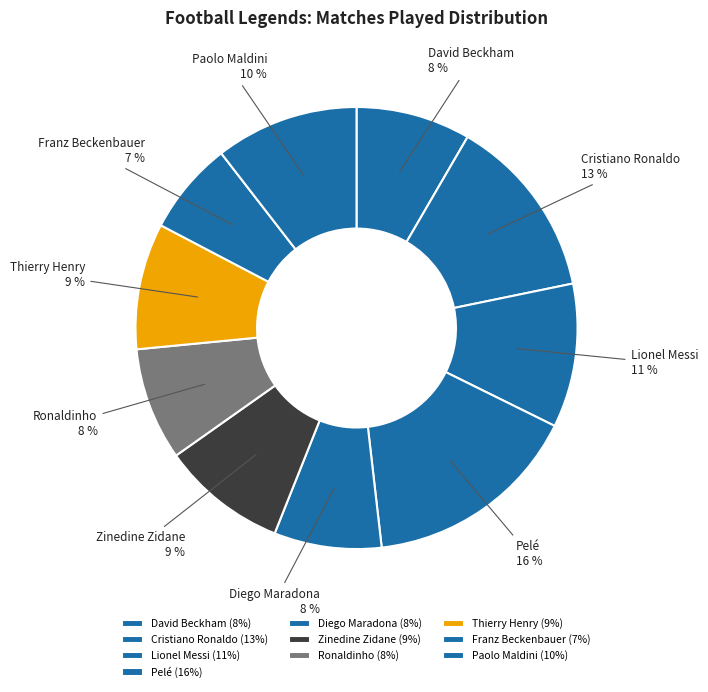

Does Franz Beckenbauer represent more than half of the total?

No